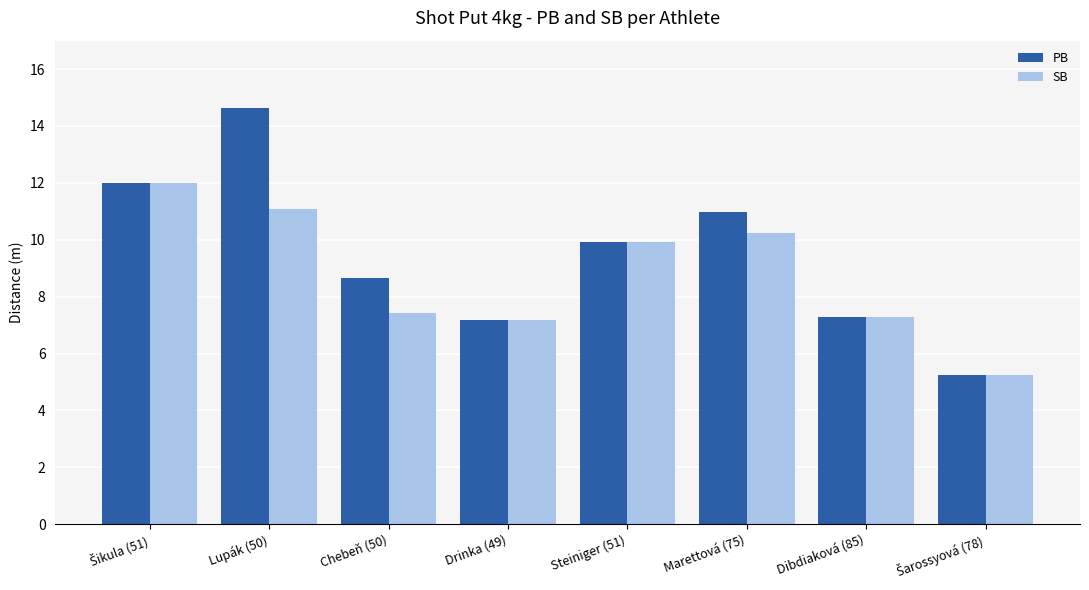

The value of SB at Lupák (50) is 11.1. True or false?

True